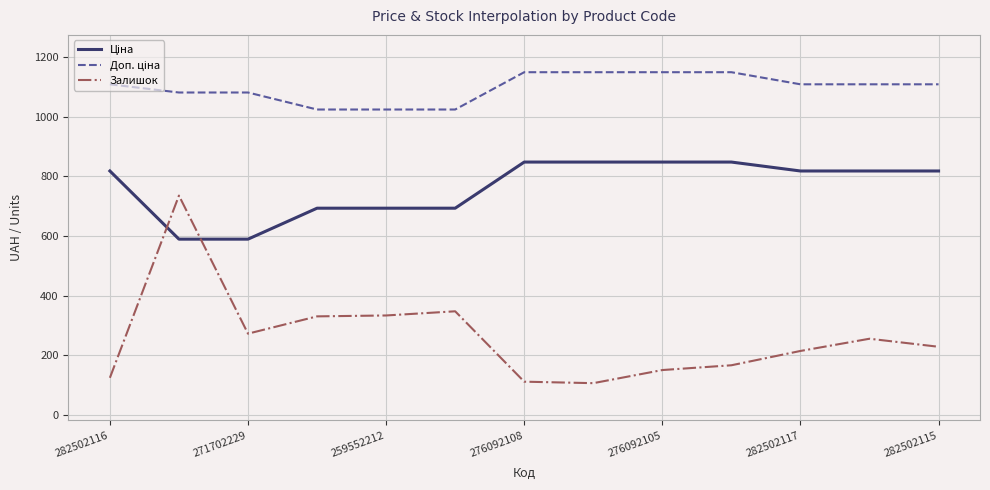

Which series has the largest range (max minus min)?

Залишок